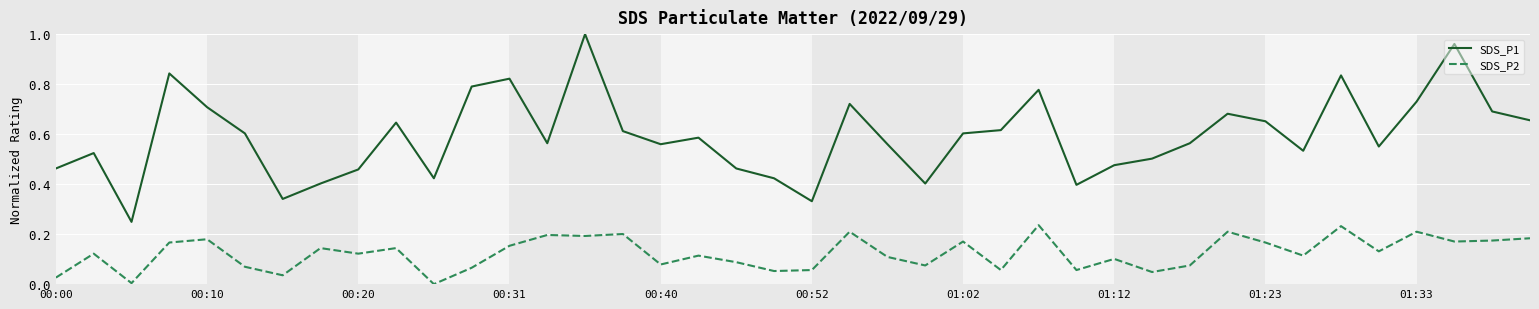

List the series in order of their overall mean, highest first.

SDS_P1, SDS_P2